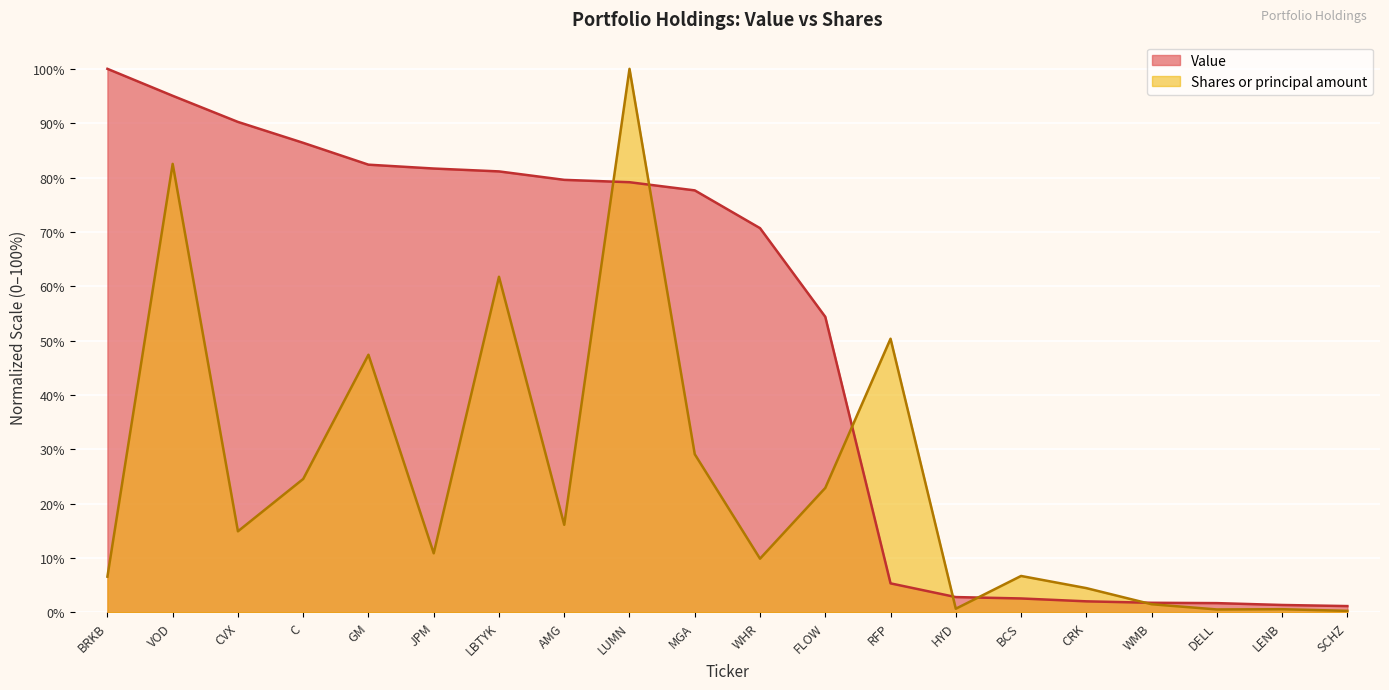

Which series has the widest spread of values?

Shares or principal amount